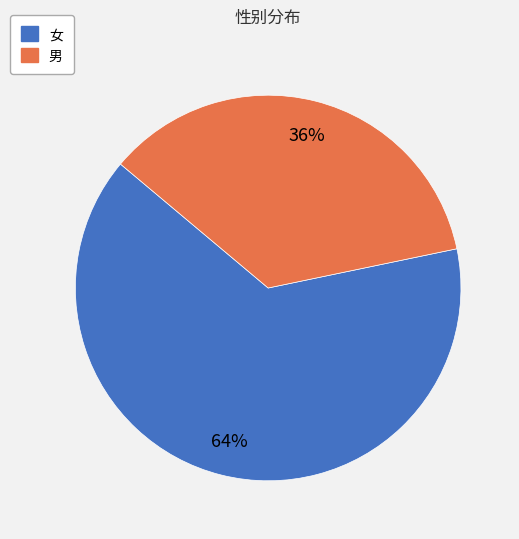

To the nearest percent, what is the average slice percentage?

50%